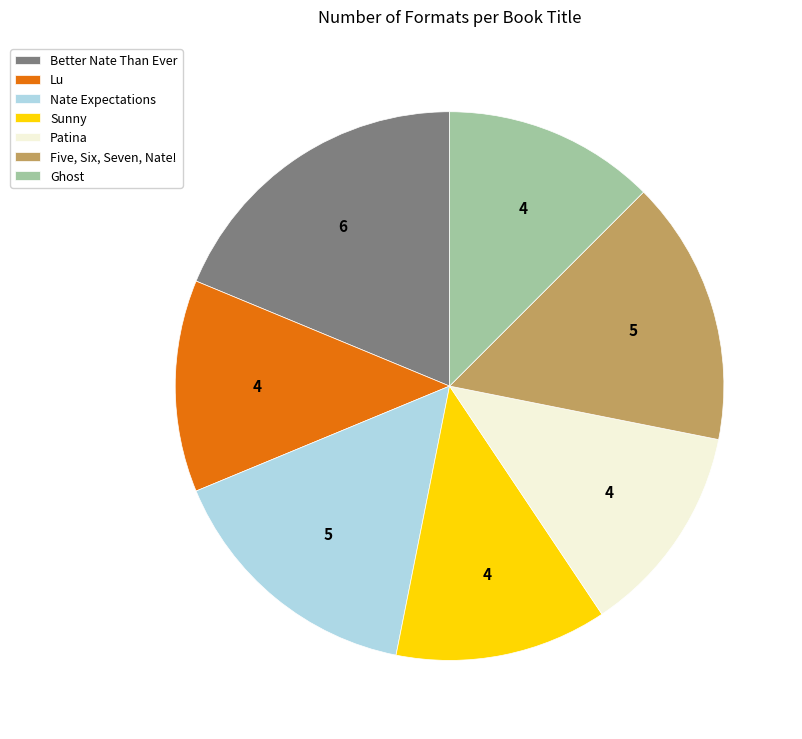

Do Lu and Nate Expectations together represent more than half of the pie?

No